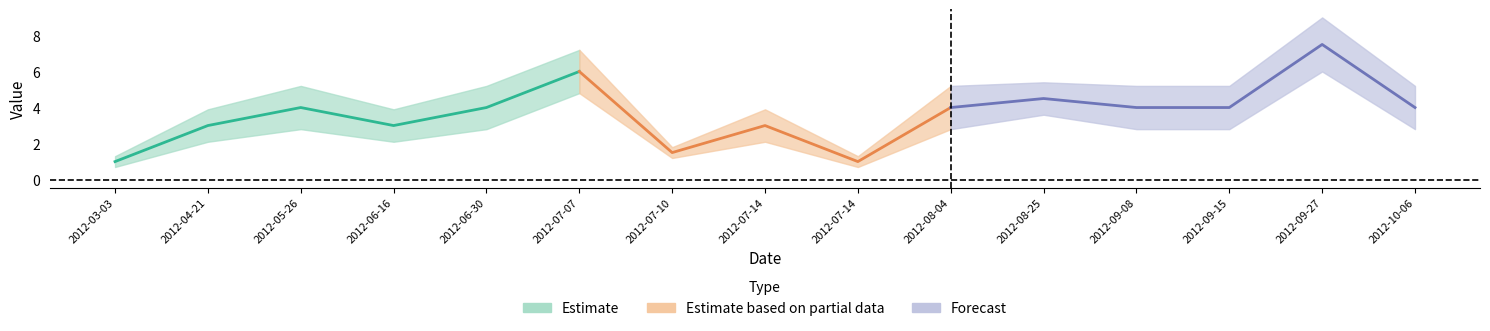

True or false: Koeficient has more than 1 points higher than both neighbors.

True